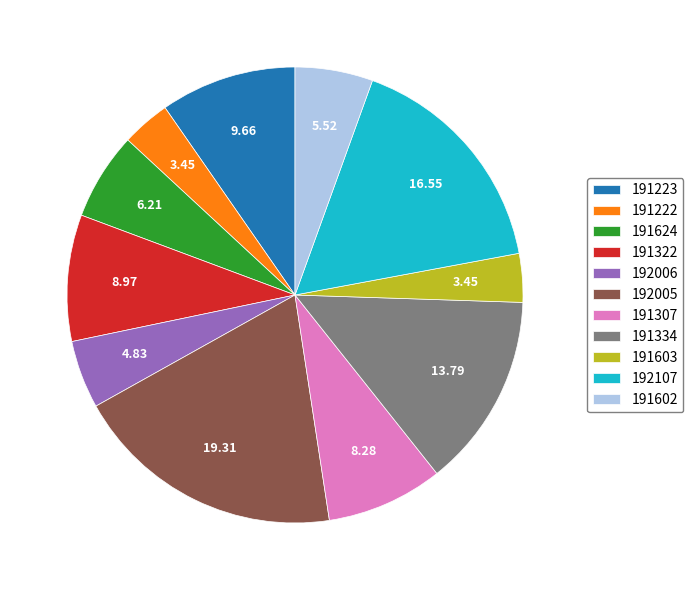

What is the ratio of the value at 191624 to the value at 191602?

1.1